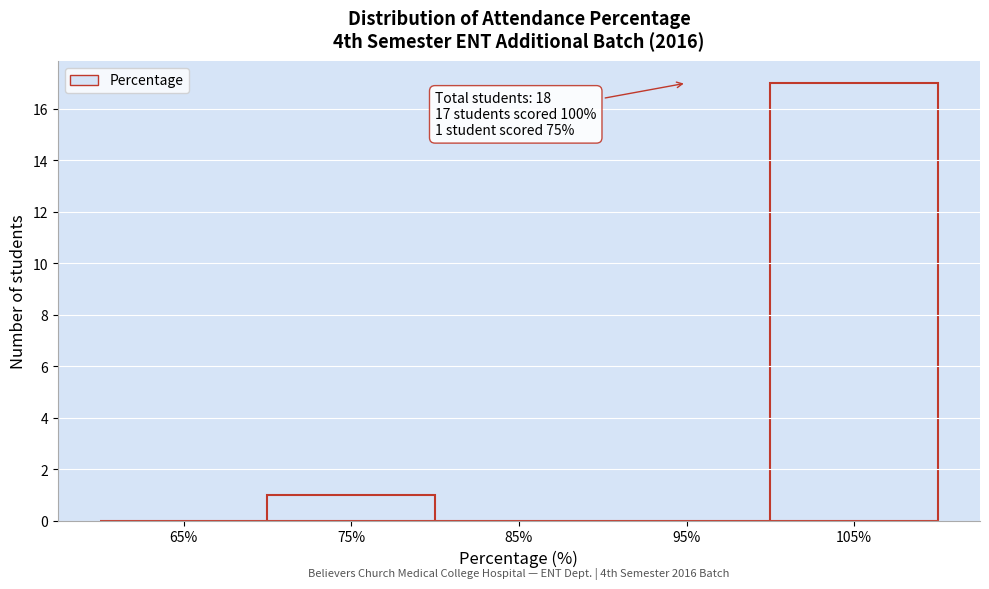

Which range on the x-axis has the tallest bar?

100 to 110